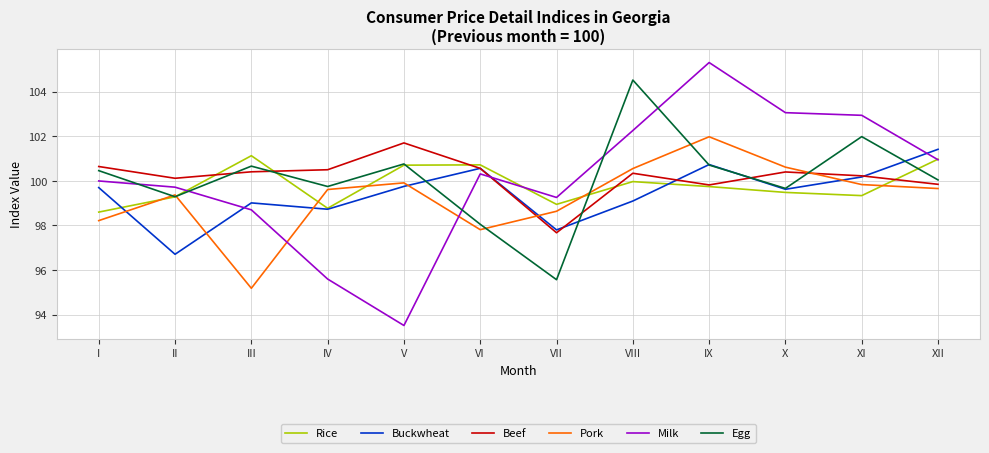

At I, list the series in order from smallest to largest.

Pork, Rice, Buckwheat, Milk, Egg, Beef